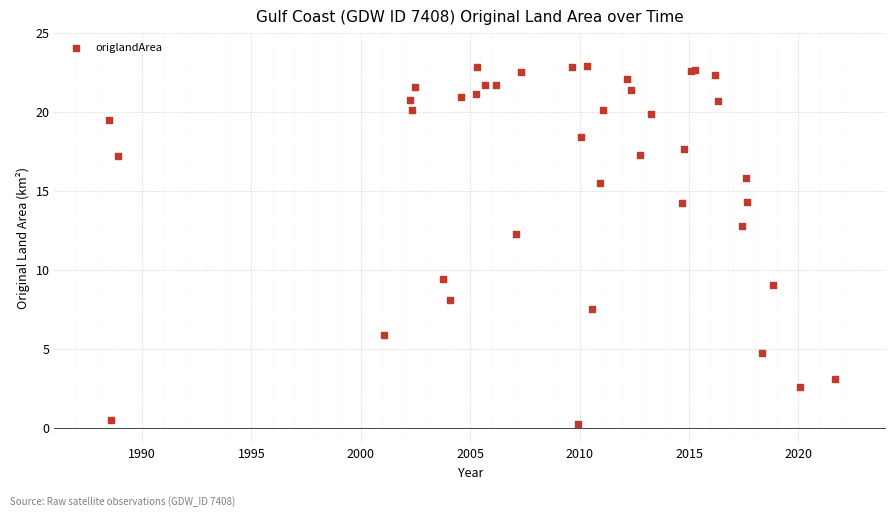

What Y value in the scatter plot is closest to 11?

12.3